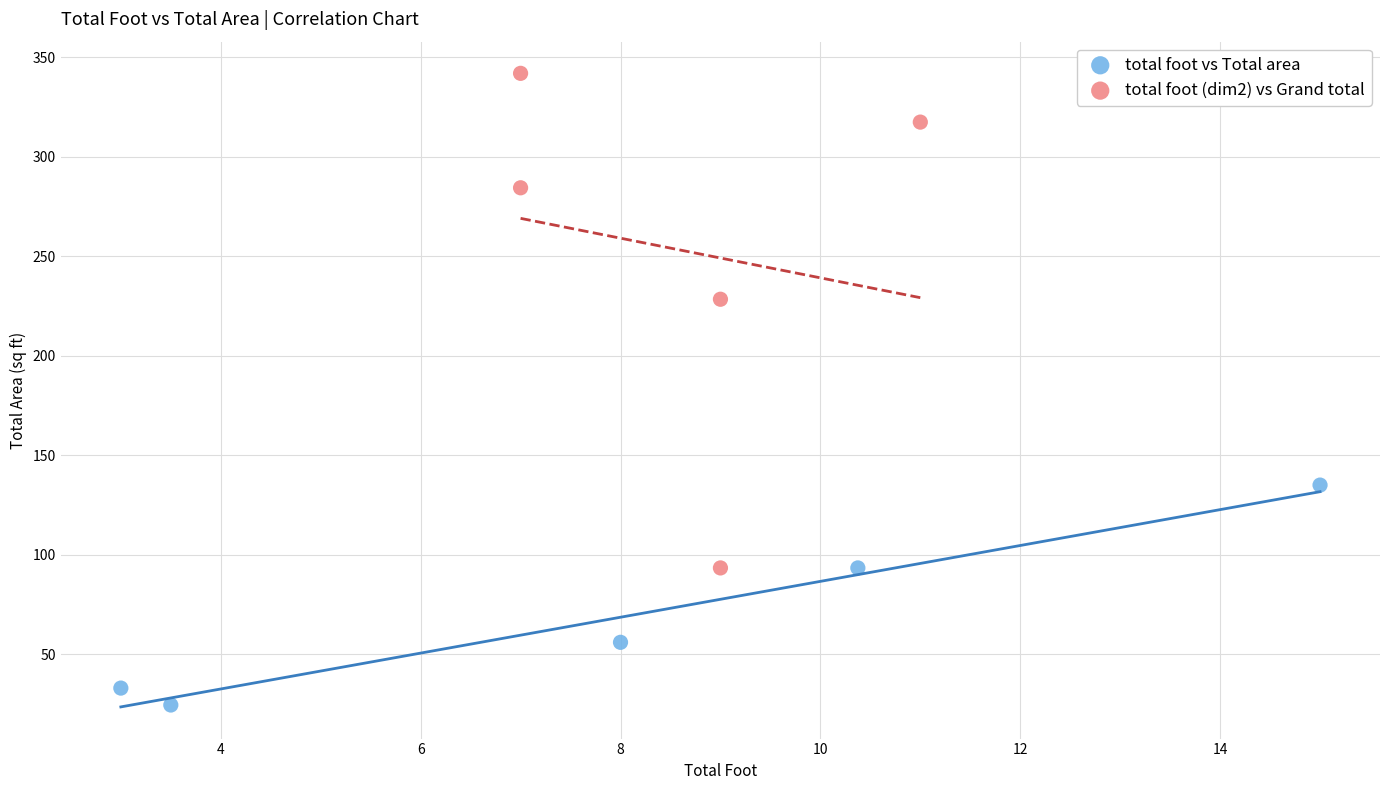

Which series has the widest spread of Y values?

total foot (dim2) vs Grand total